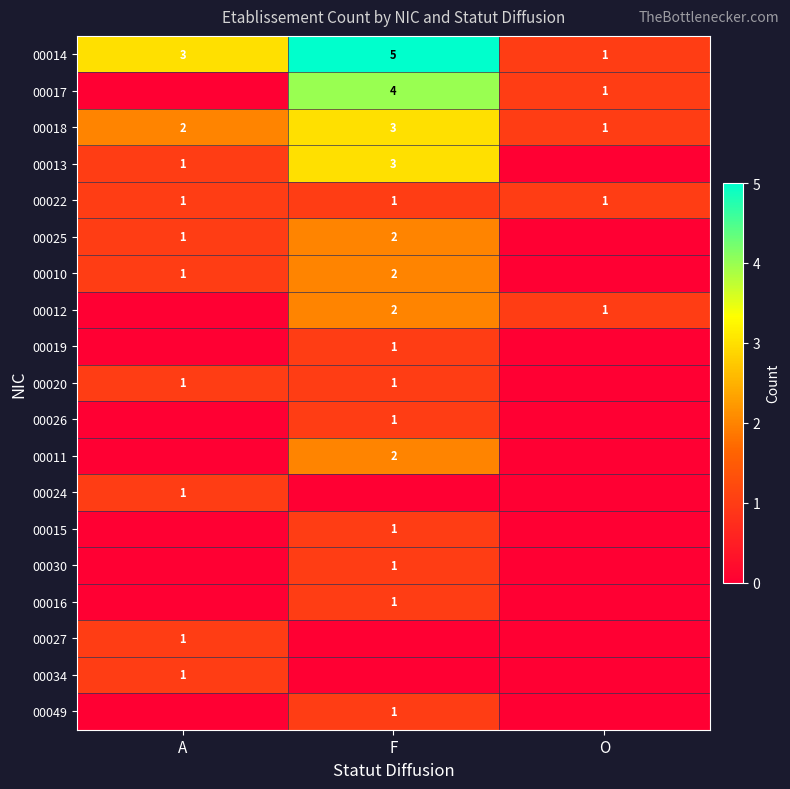

What is the sum of the 00014 values at O and F?

6